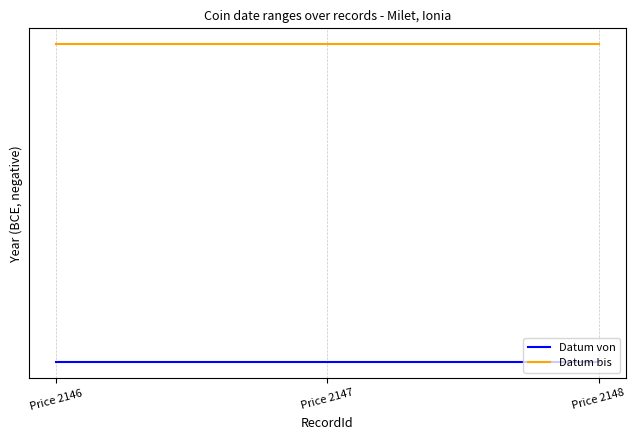

What is the value of the Datum von point at the 3rd from the left?

-295